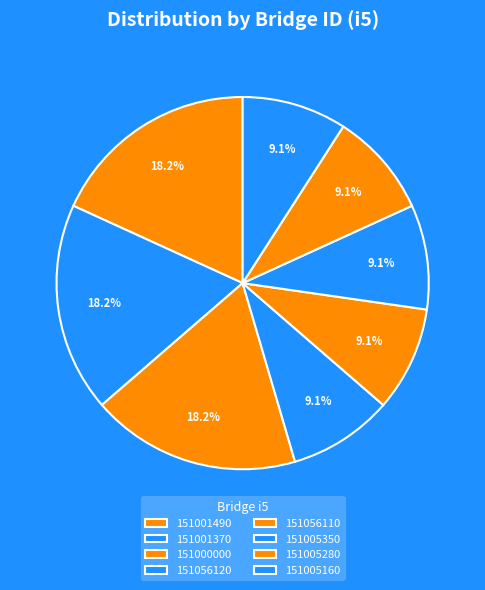

Count the number of slices in the pie.

8